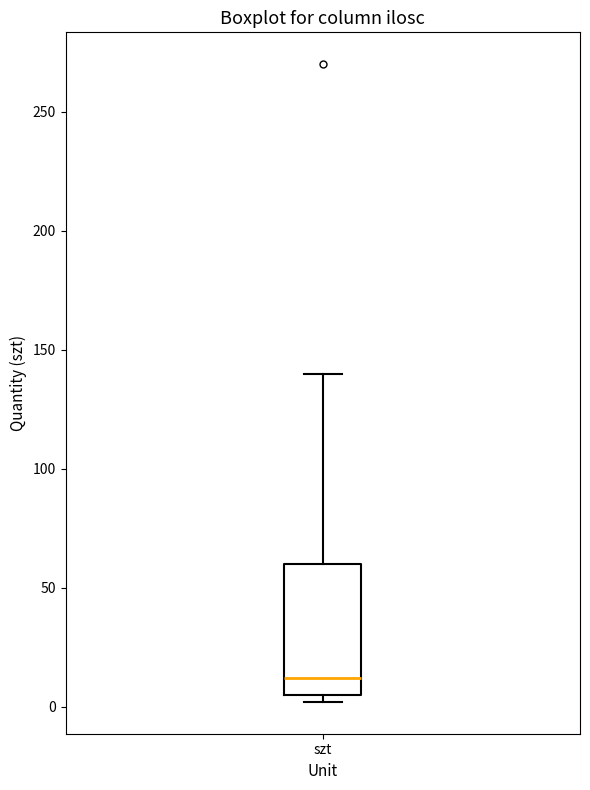

Transcribe this box plot: give where the median line is, the range the box spans, and where the two whiskers end, as read against the y-axis. The values are not printed on the chart, so give them approximately, as read against the axis.

median 10, box 5 to 60, whiskers 0 to 140